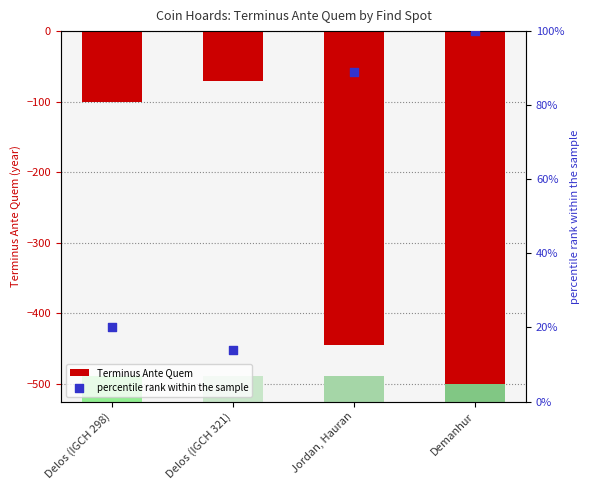

Which series reaches the maximum Y coordinate?

percentile rank within the sample